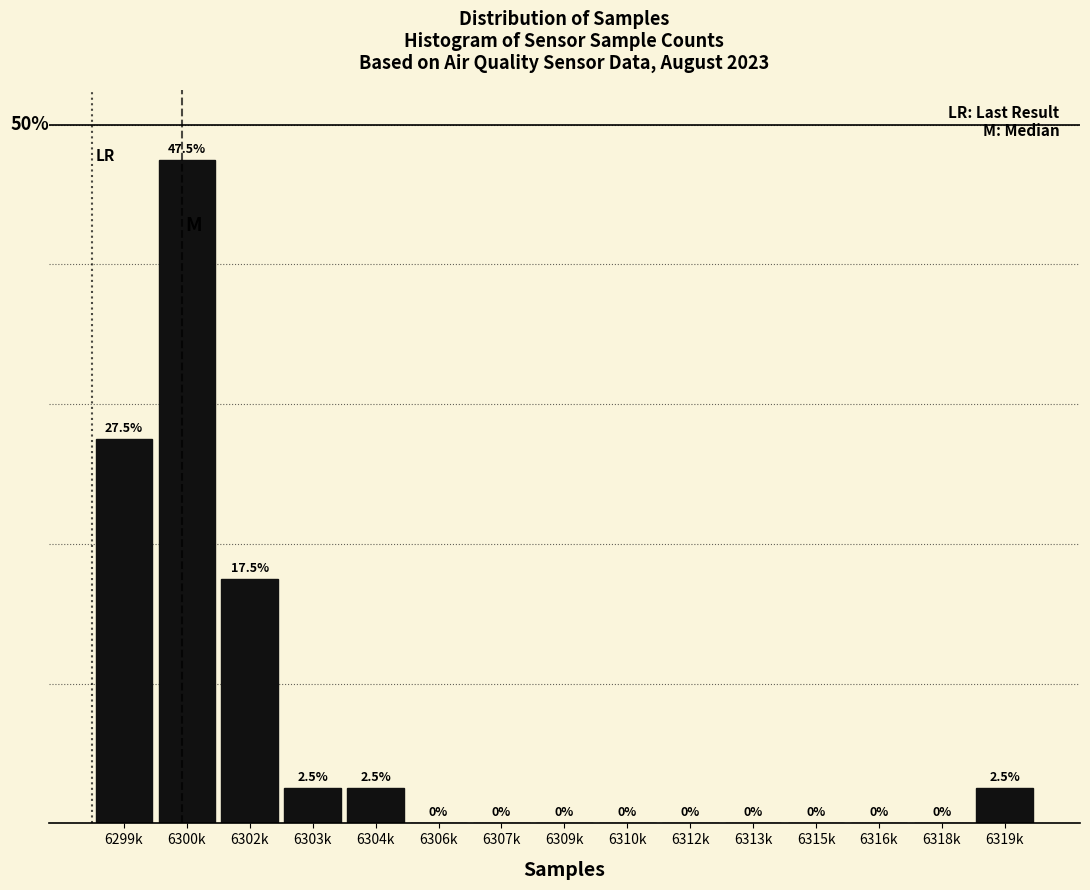

At which category does the chart reach its peak across all series?

6300k